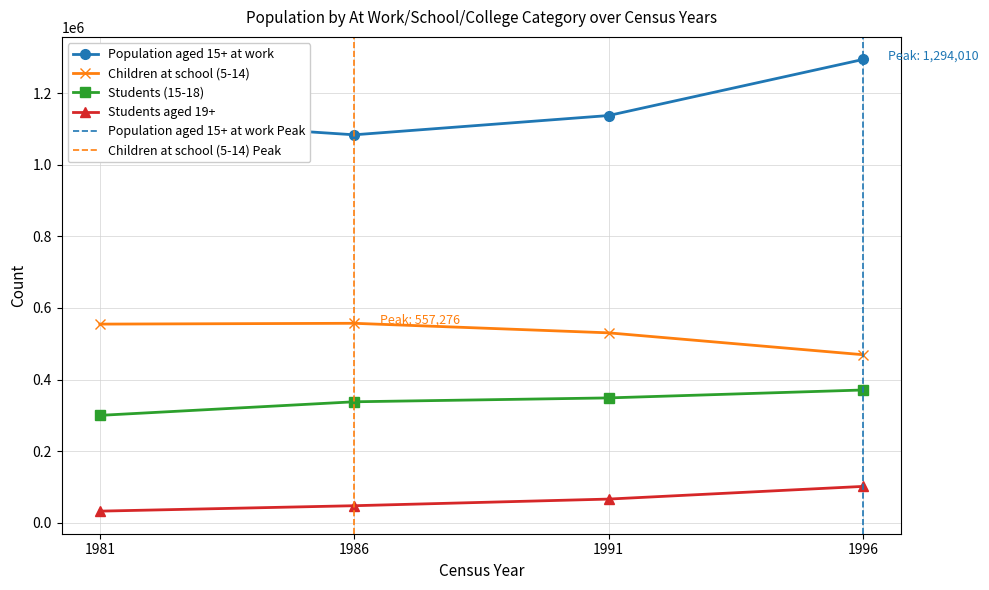

What are all the series names shown in the legend?

Population aged 15+ at work, Children at school (5-14), Students (15-18), Students aged 19+